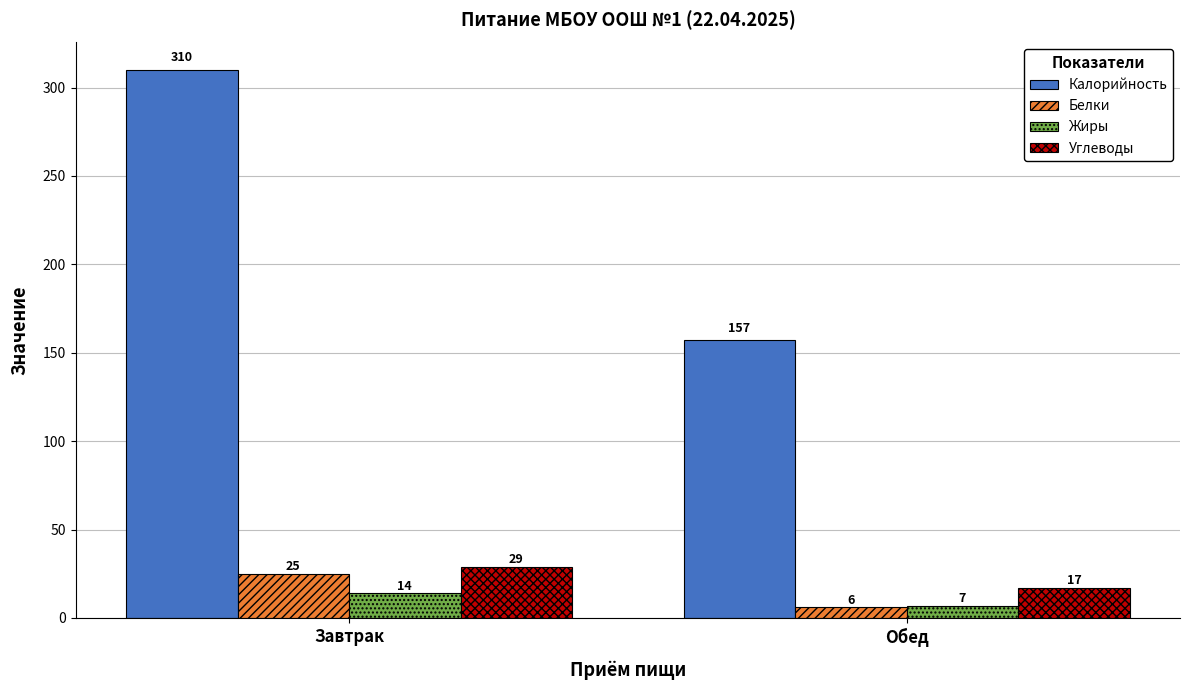

List the series in order of their peak value, highest first.

Калорийность, Углеводы, Белки, Жиры